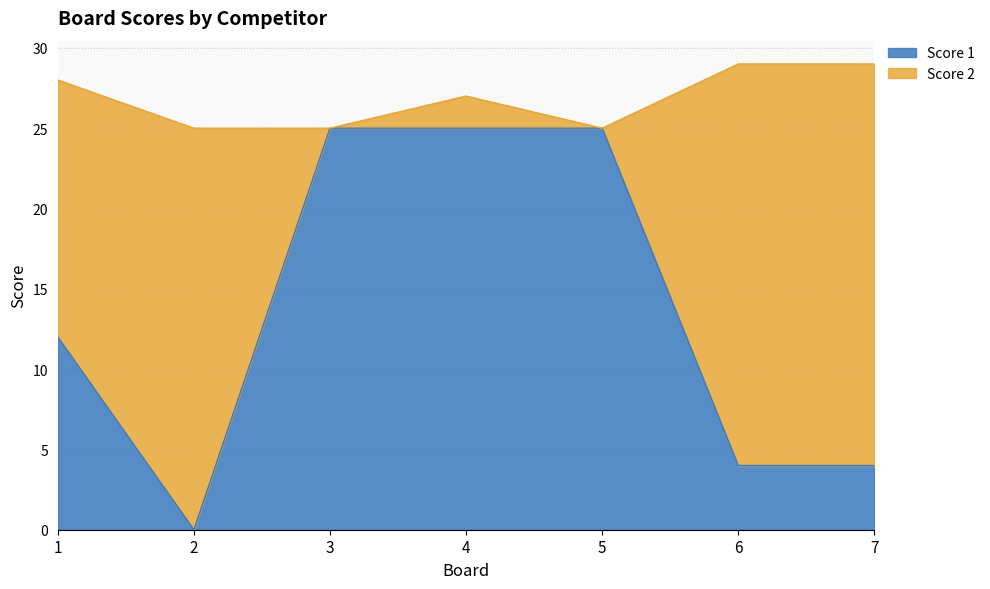

What is the sum of the values at 5 and 1?

37